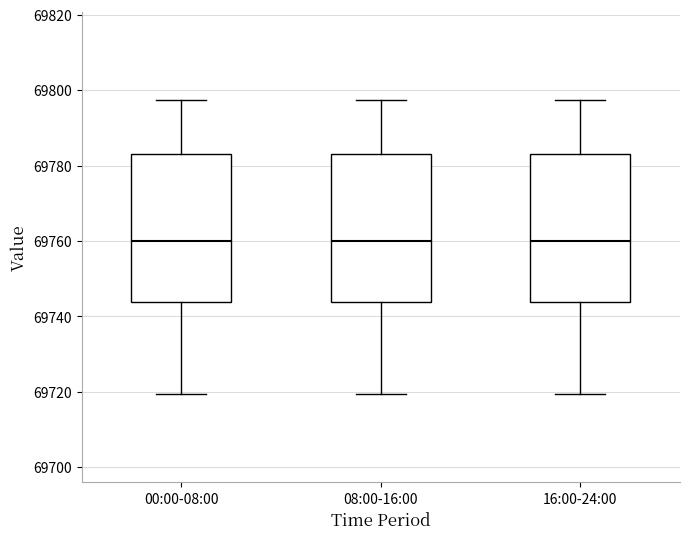

Reading left to right, transcribe this box plot: for each box, give where its median line is, the range the box spans, and where its two whiskers end, as read against the y-axis. The values are not printed on the chart, so give them approximately, as read against the axis.

00:00-08:00: median 69760, box 69744 to 69782, whiskers 69720 to 69798
08:00-16:00: median 69760, box 69744 to 69782, whiskers 69720 to 69798
16:00-24:00: median 69760, box 69744 to 69782, whiskers 69720 to 69798